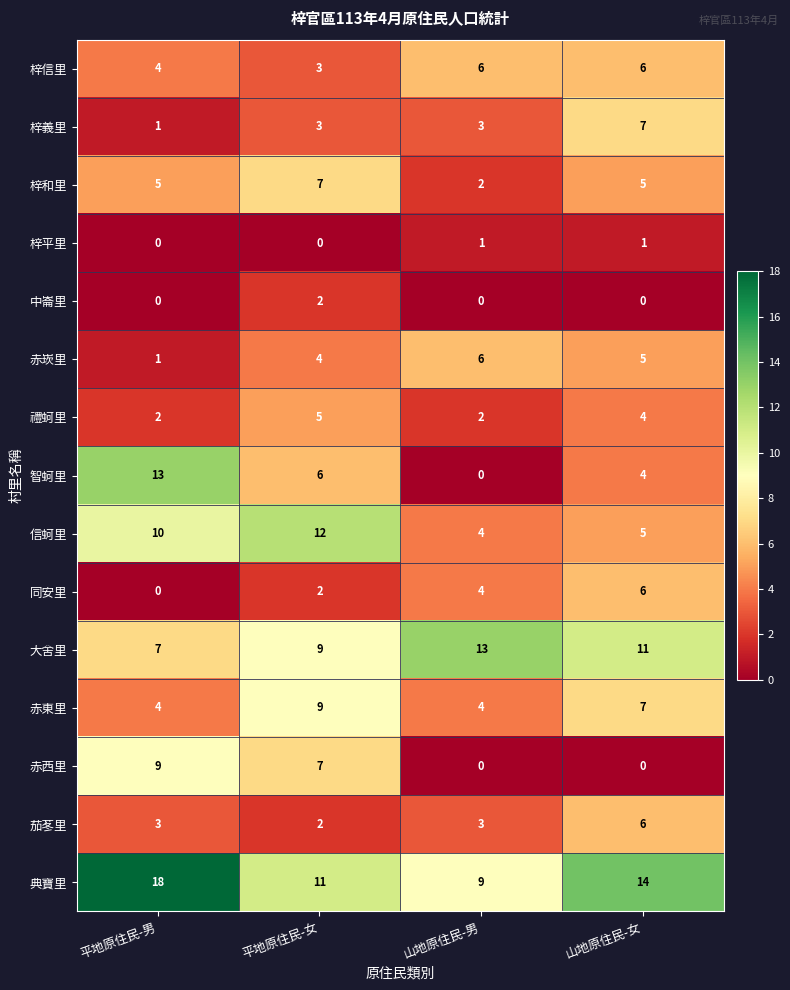

How many 典寶里 values are between 11 and 18?

3